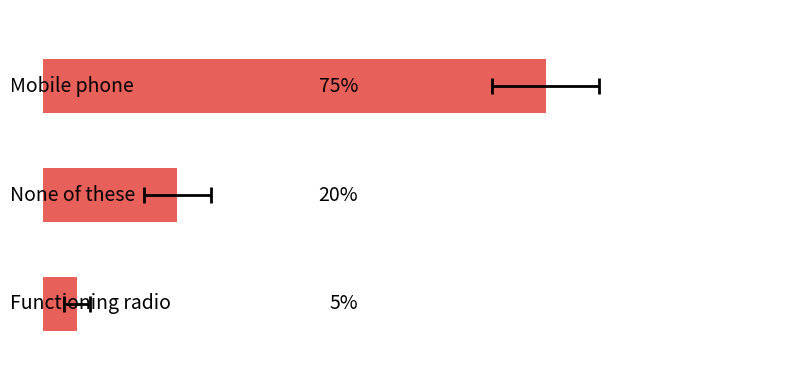

Reading left to right, what are all the values shown in this chart?

75	20	5